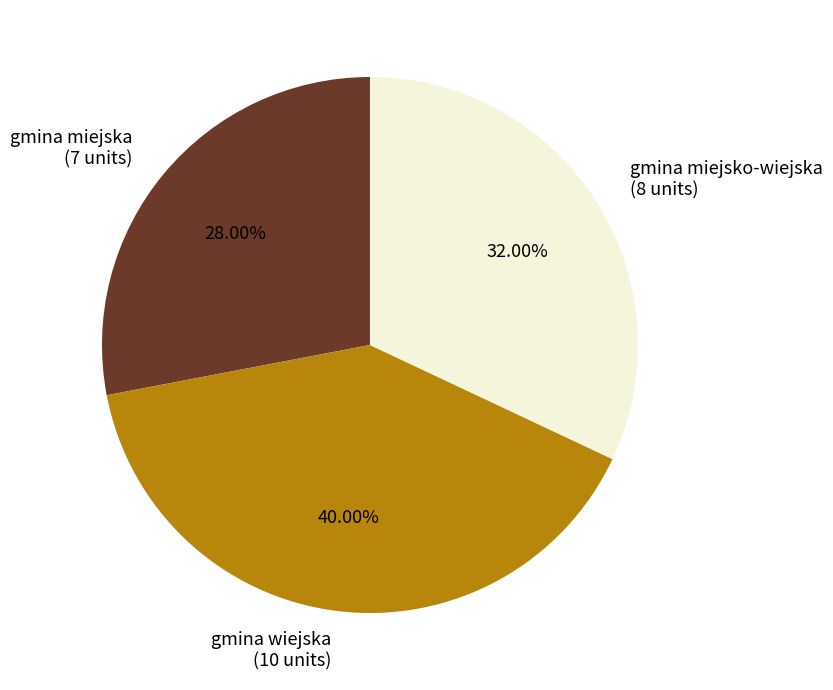

Count the number of slices in the pie.

3